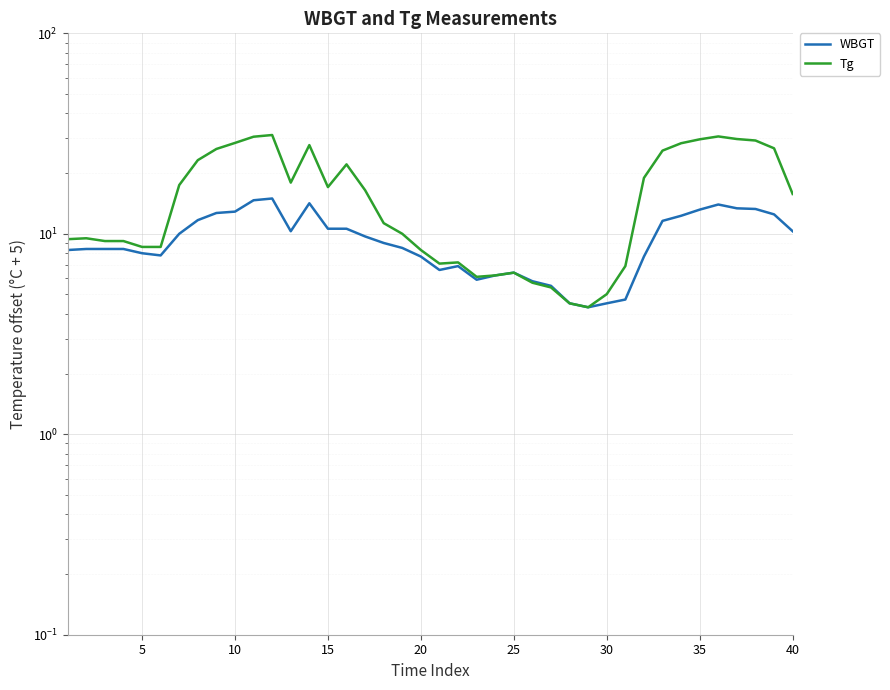

True or false: WBGT and Tg intersect in this chart.

False